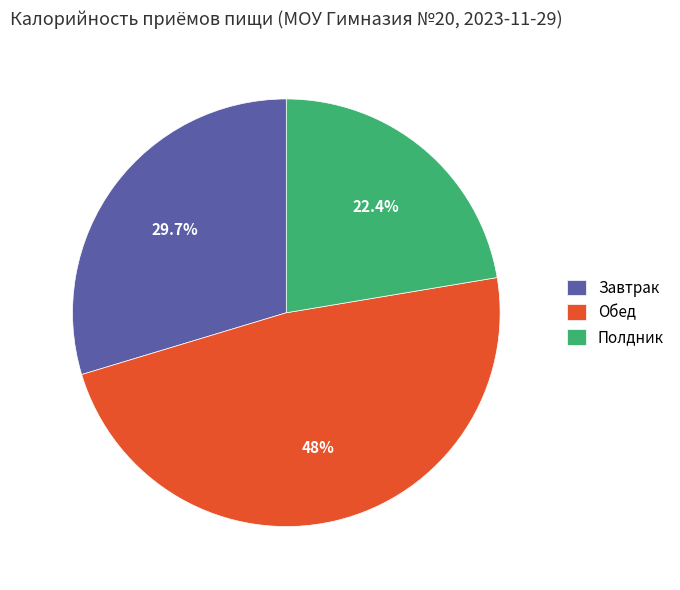

Combined, do Полдник and Завтрак account for over 50%?

Yes